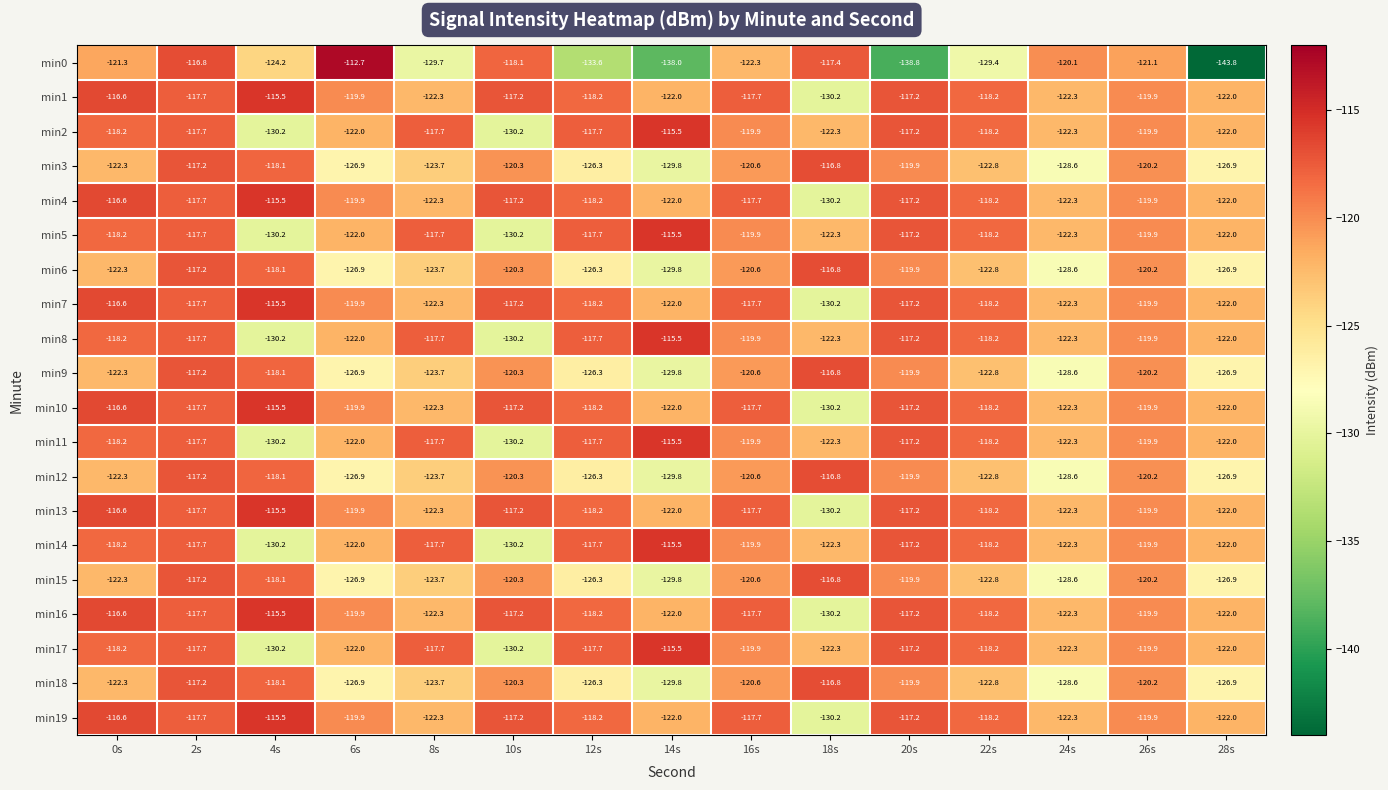

The min19 series shows -73.0 at 24s. True or false?

False